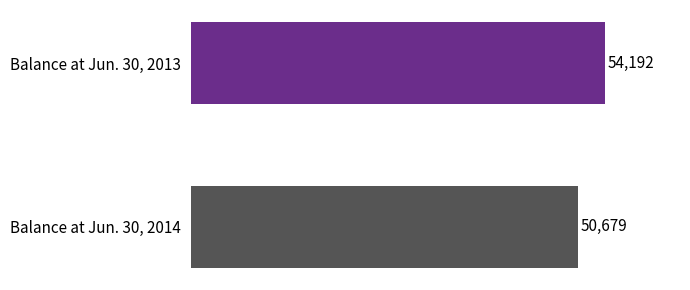

What is the change in value from Balance at Jun. 30, 2013 to Balance at Jun. 30, 2014?

-3513